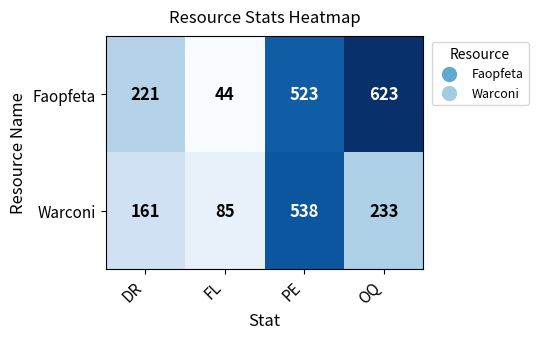

Is it true that Faopfeta equals 623 at OQ?

True